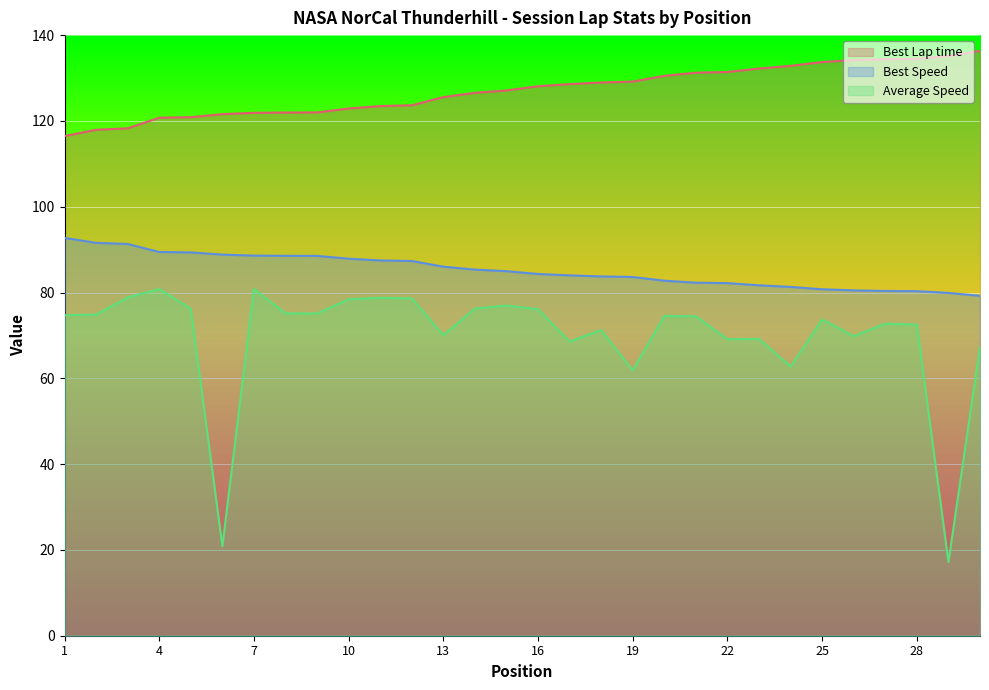

At how many categories does at least one series exceed 104?

30